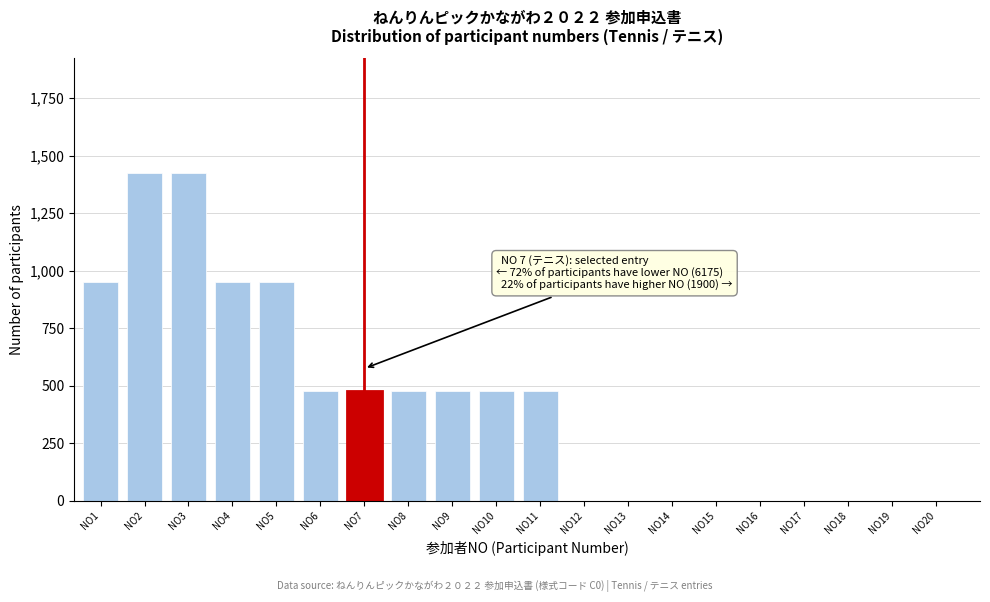

Reading left to right, extract all data points from this chart.

NO1=950	NO2=1425	NO3=1425	NO4=950	NO5=950	NO6=475	NO7=475	NO8=475	NO9=475	NO10=475	NO11=475	NO12=0	NO13=0	NO14=0	NO15=0	NO16=0	NO17=0	NO18=0	NO19=0	NO20=0